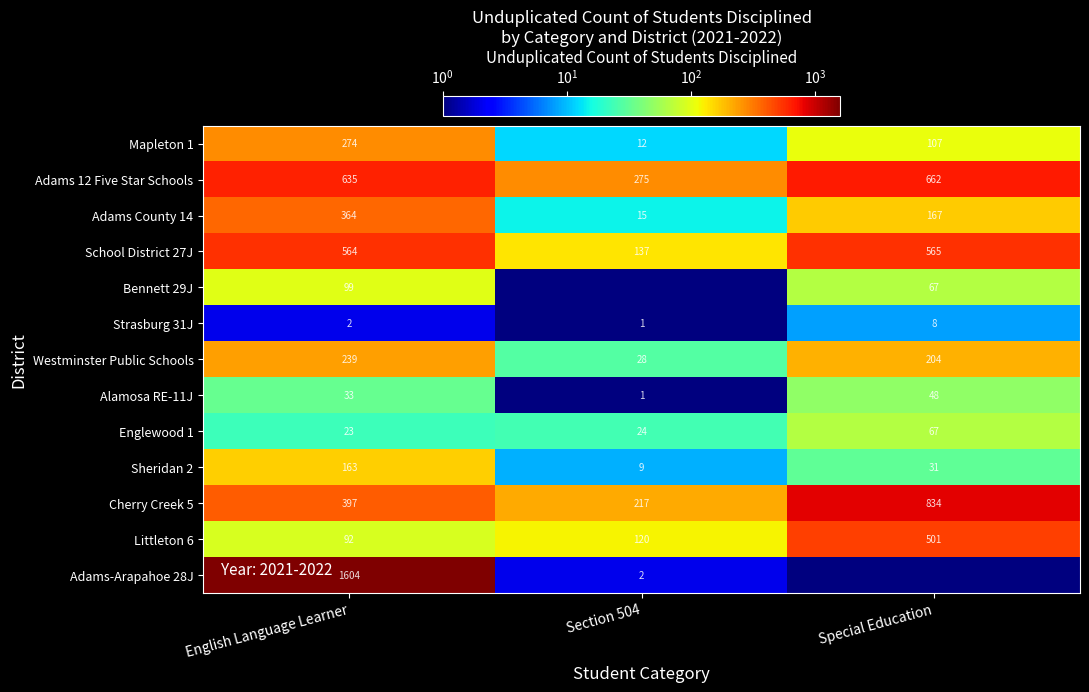

Where is Sheridan 2 nearest to the value 86?

Special Education